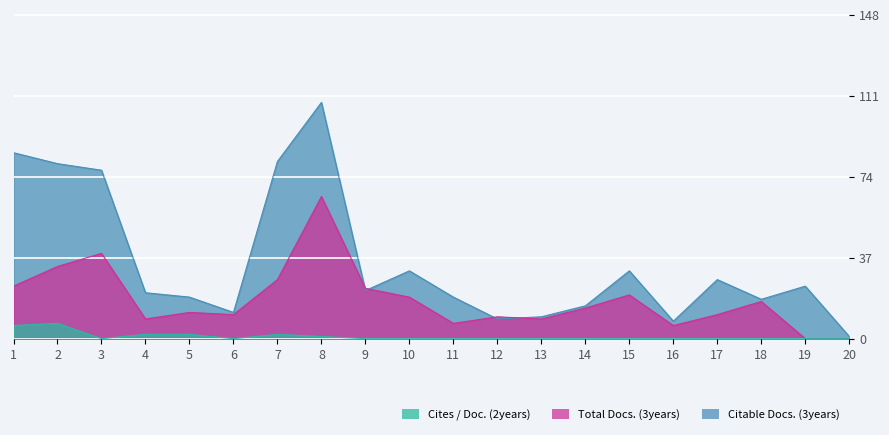

Is it true that Total Docs. (3years) equals 18 at 7?

False